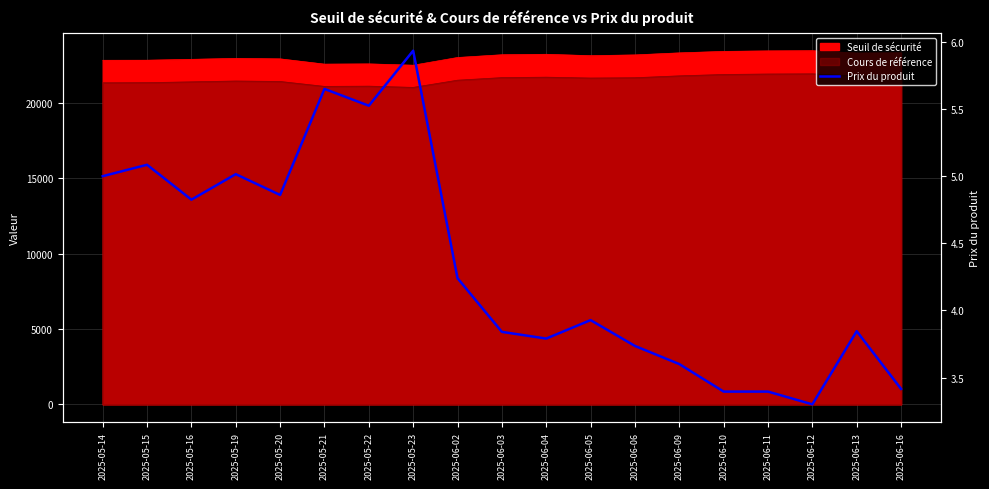

What is the label of the 16th point from the left?

2025-06-11